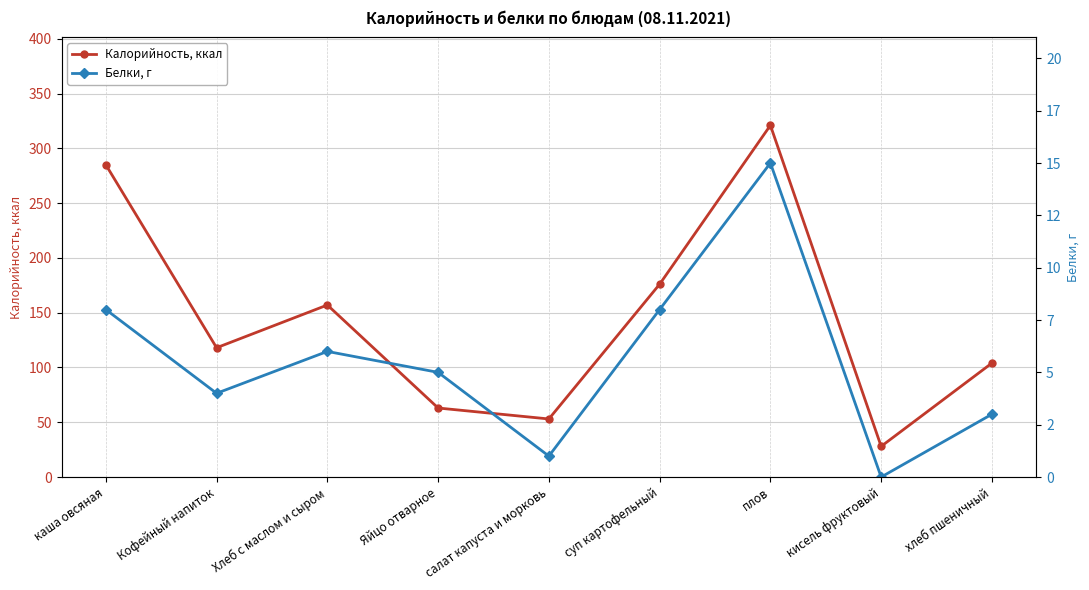

List the series in order of their overall mean, lowest first.

Белки, г, Калорийность, ккал